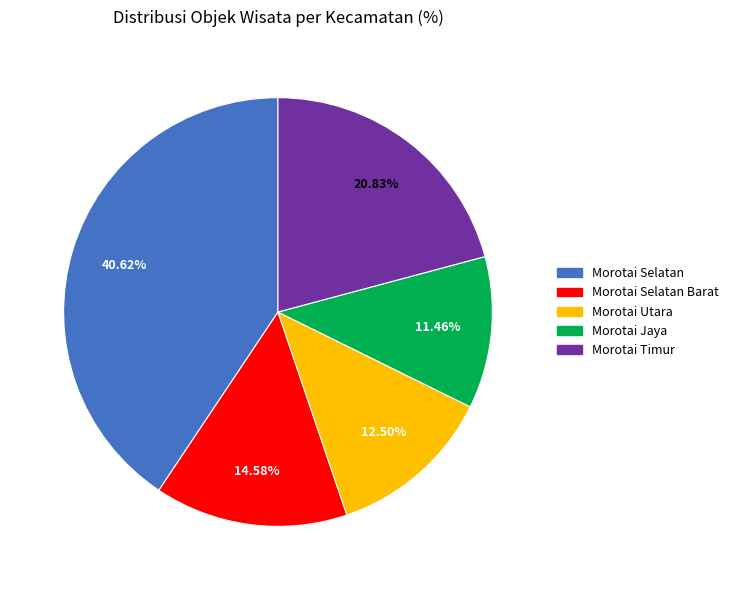

Does any single category account for the majority?

No